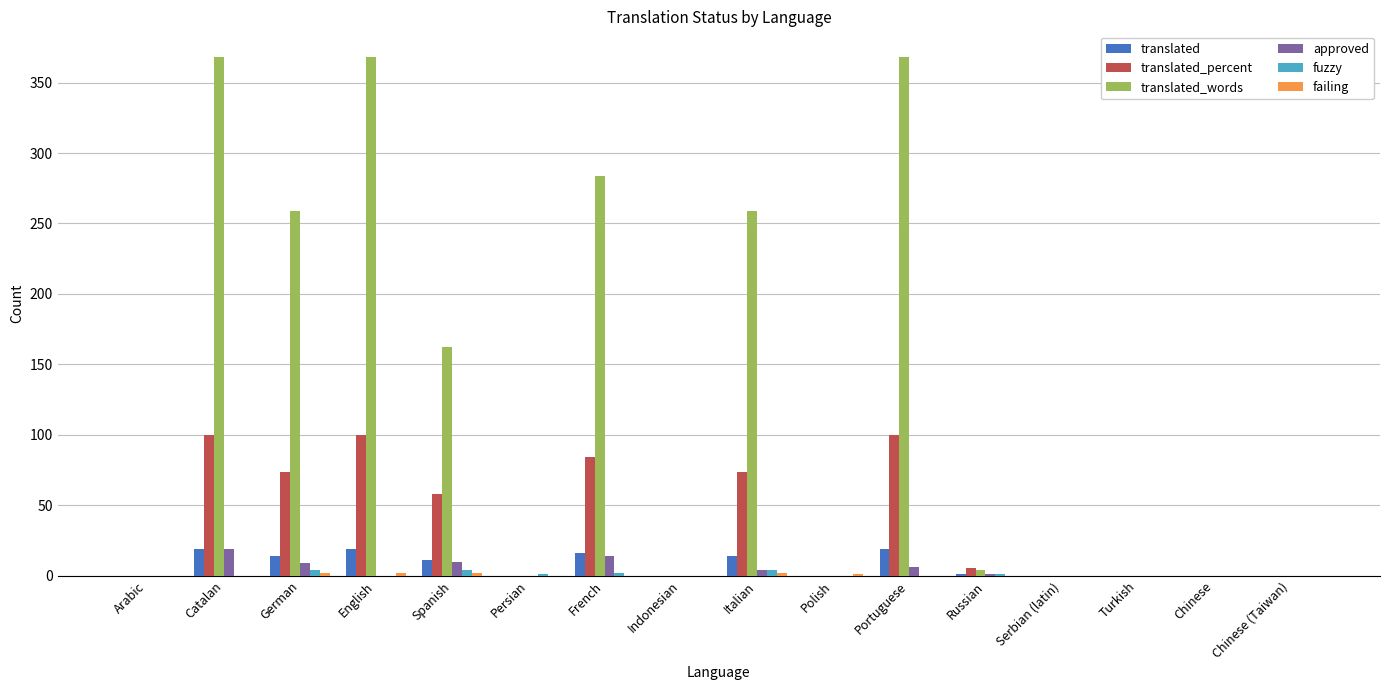

How many series are shown in this chart?

6